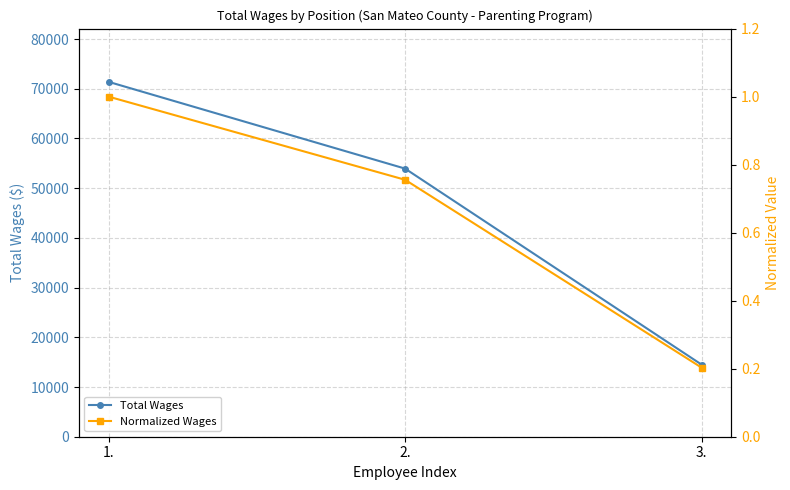

Count the Total Wages values in the range 14492 to 71385.

3